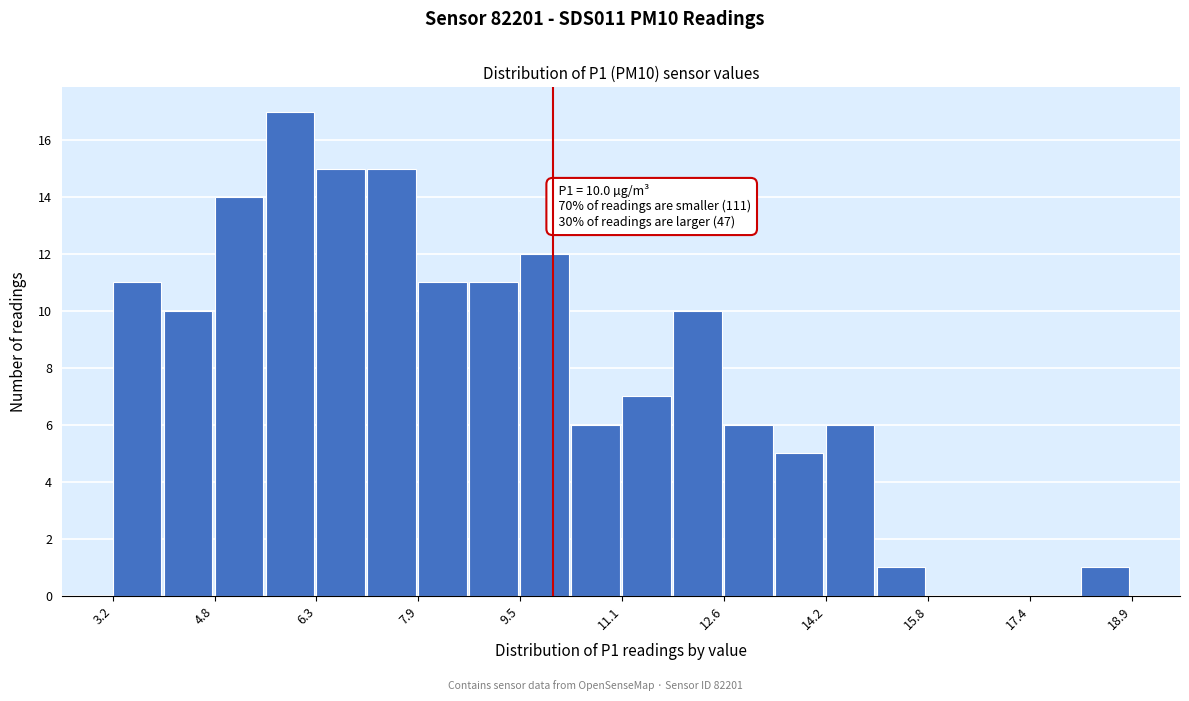

Around what value on the x-axis is the tallest bar? Give the approximate position of its centre, as read against the axis.

6.0